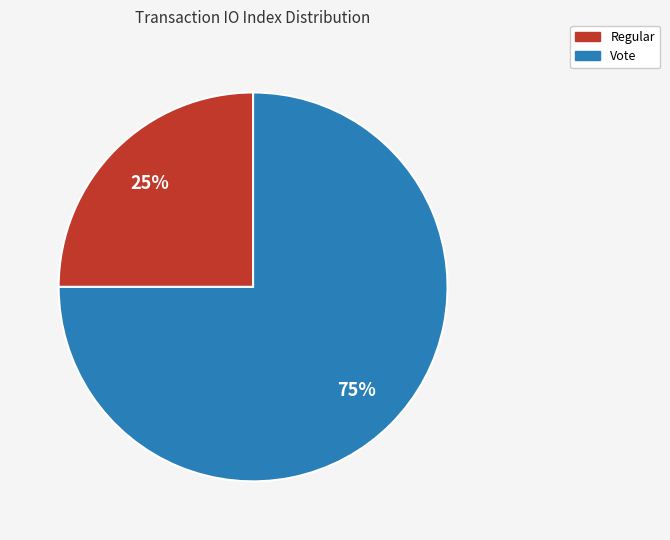

Between Regular and Vote, which is larger?

Vote